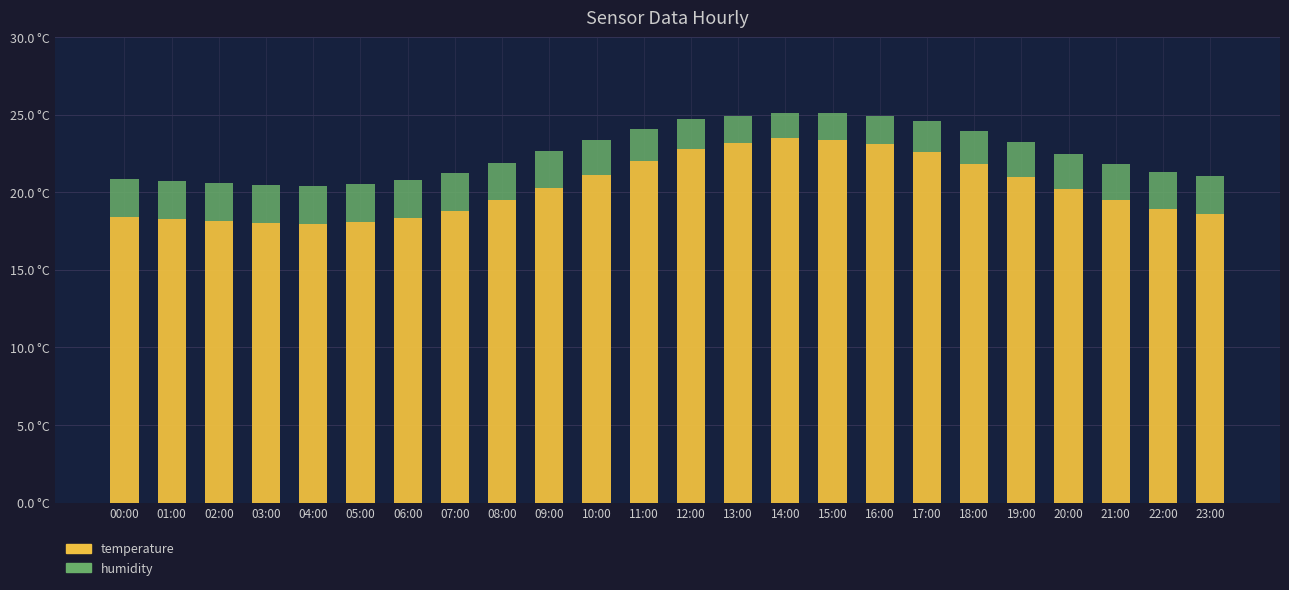

The value of temperature at 17:00 is 22.6. True or false?

True